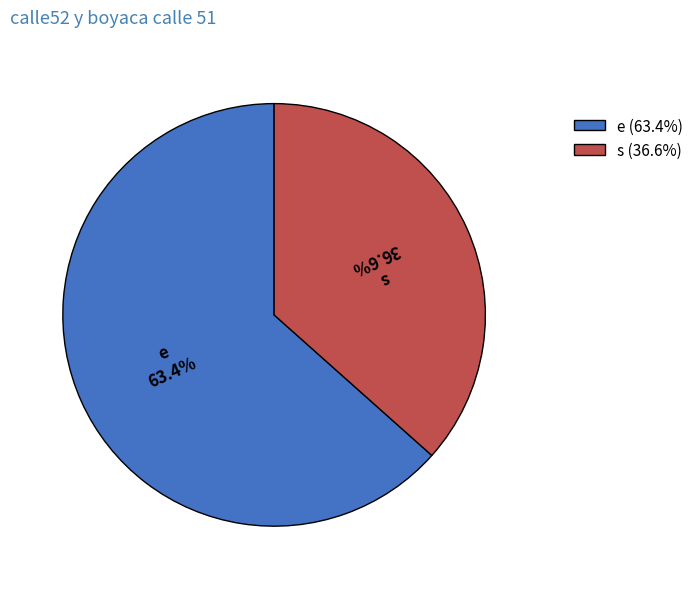

True or false: s accounts for 37% of the total.

True